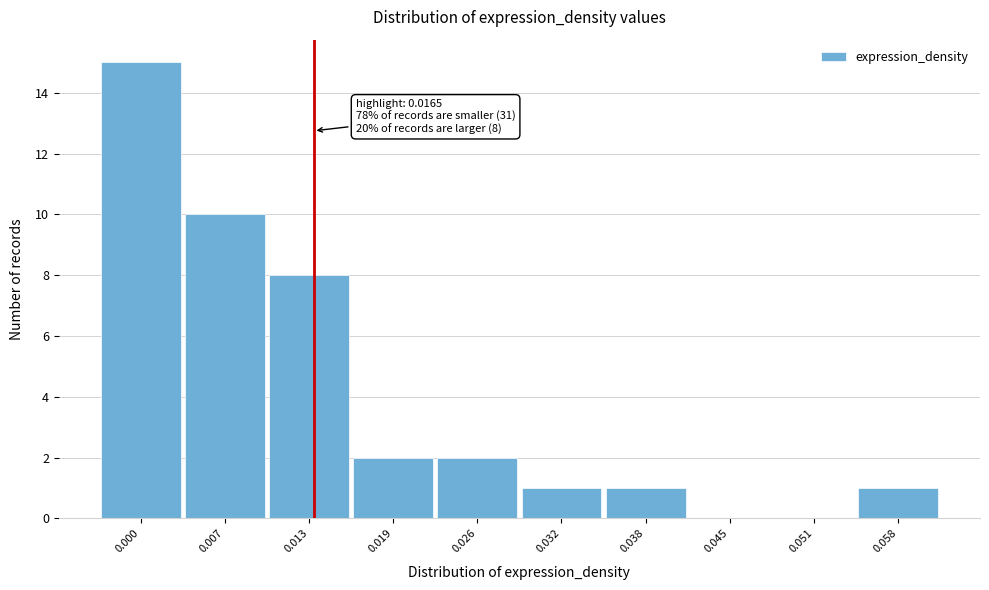

Reading left to right, transcribe all the data shown in this chart.

0.000=15	0.007=10	0.013=8	0.019=2	0.026=2	0.032=1	0.038=1	0.045=0	0.051=0	0.058=1